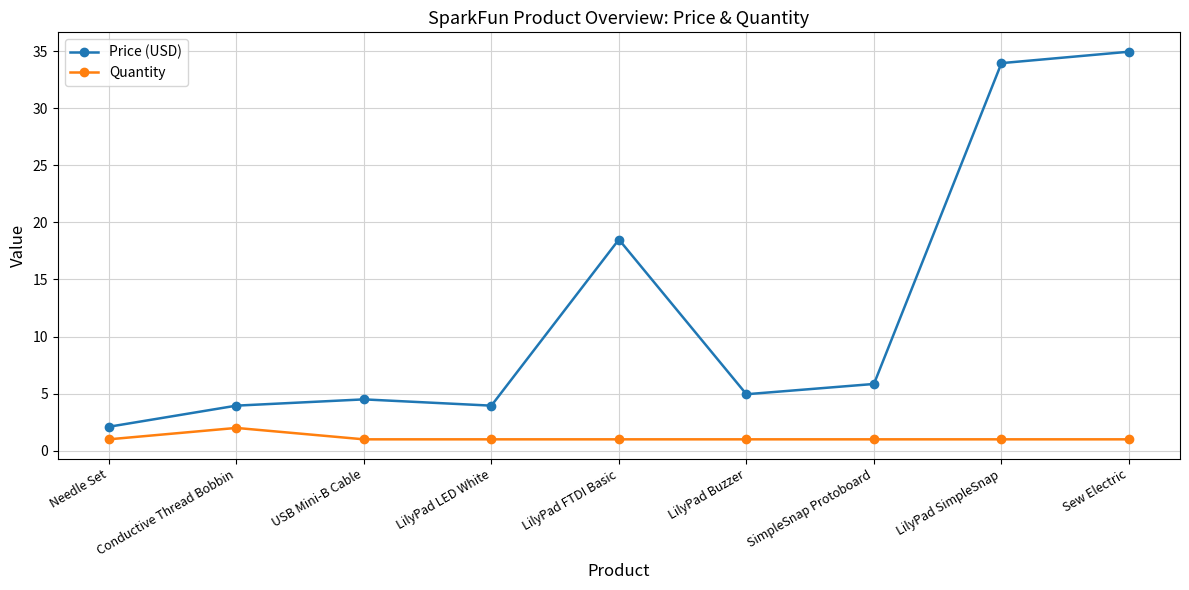

Rank the series by their average value, from highest to lowest.

Price (USD), Quantity